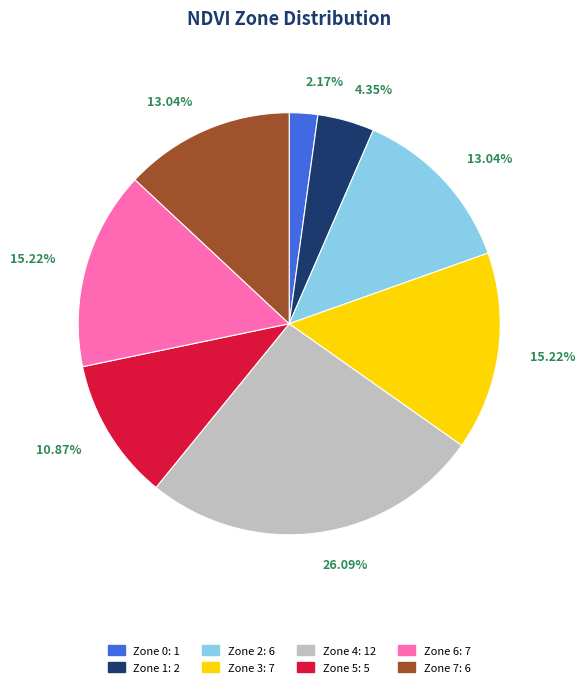

Count the number of slices in the pie.

8